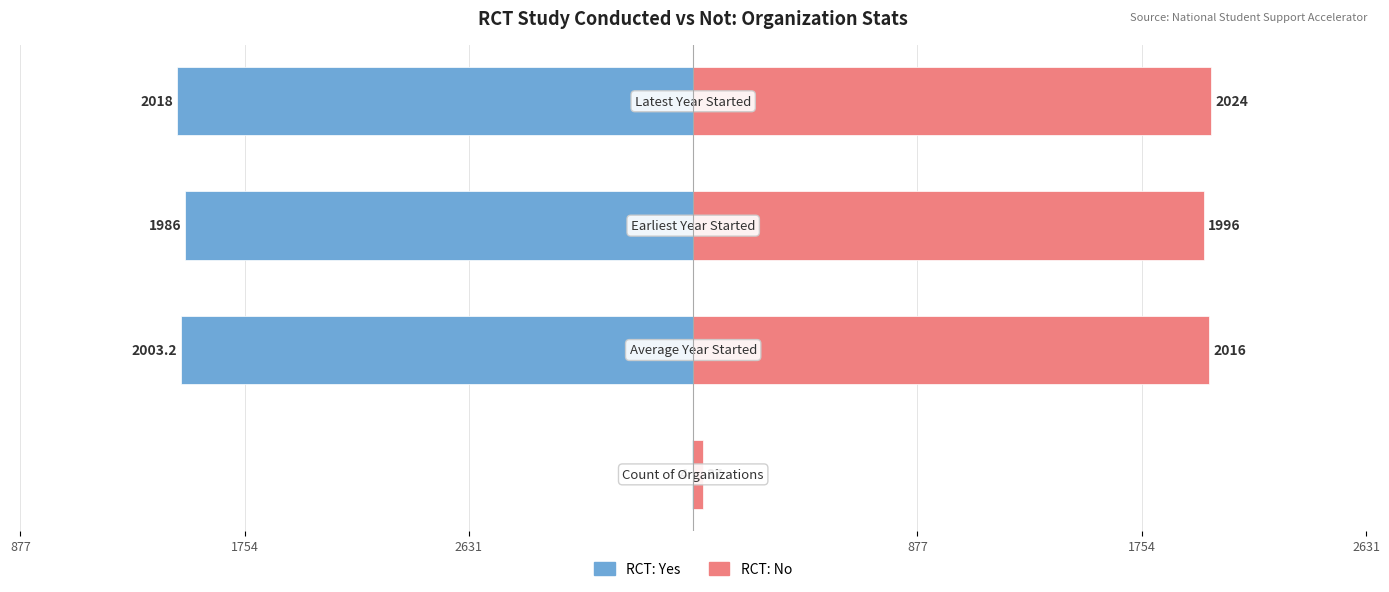

Rank the series by their average value, from lowest to highest.

RCT: Yes, RCT: No